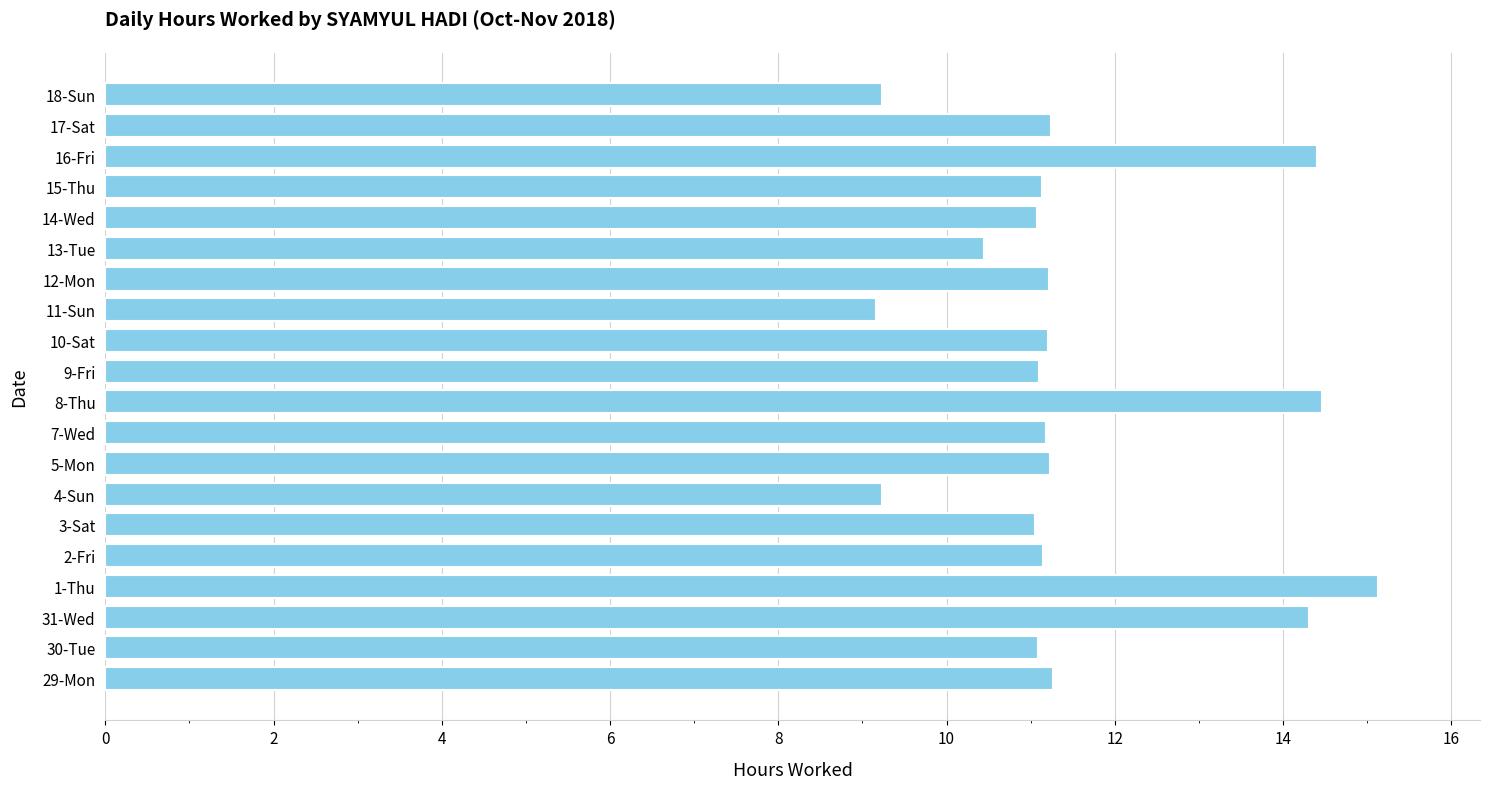

What is the ratio of the value at 13-Tue to the value at 31-Wed?

0.7